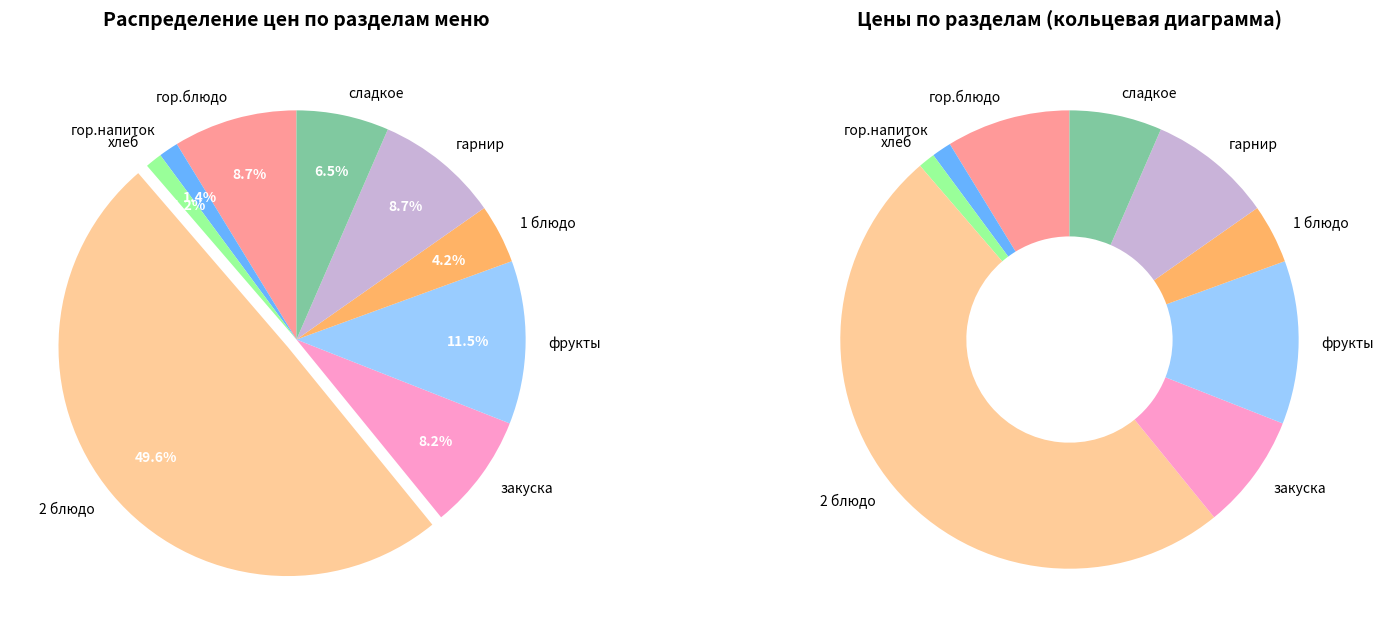

To the nearest percent, what is the combined percentage of хлеб (завтрак) and гор.блюдо?

10%